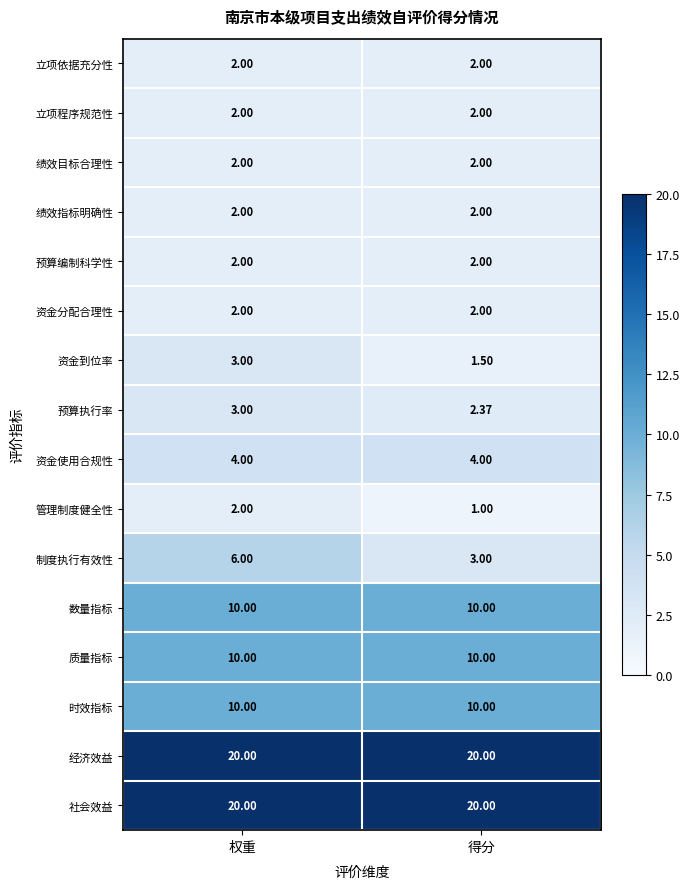

At which category is the sum across all series the highest?

权重